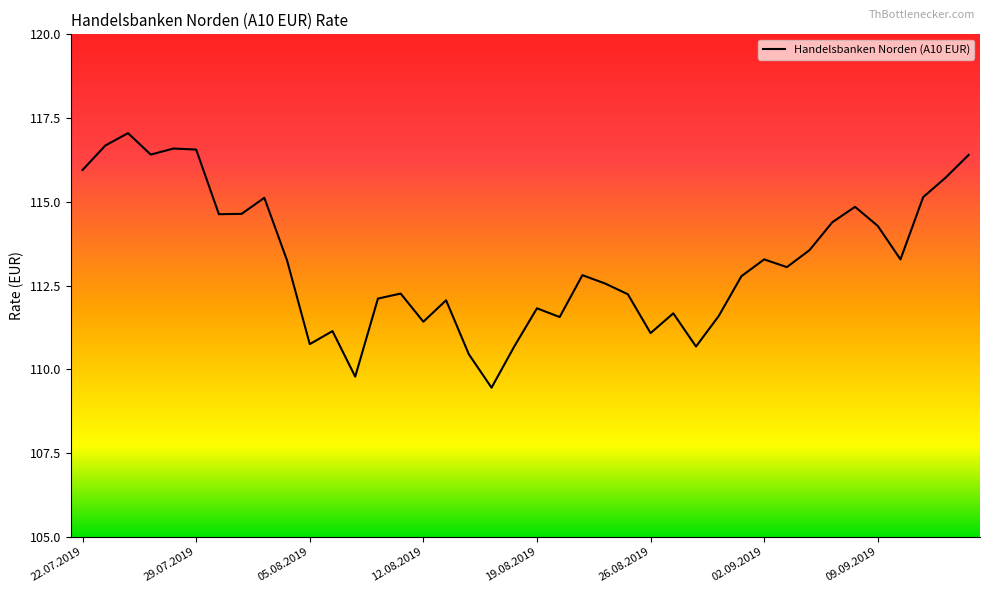

What is the difference between the maximum and minimum values?

7.6